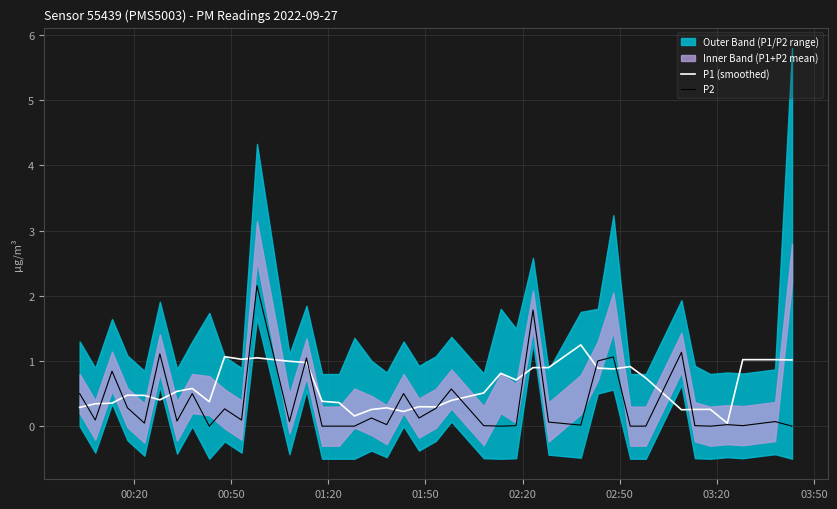

What is the highest value of the P2 series?

2.2